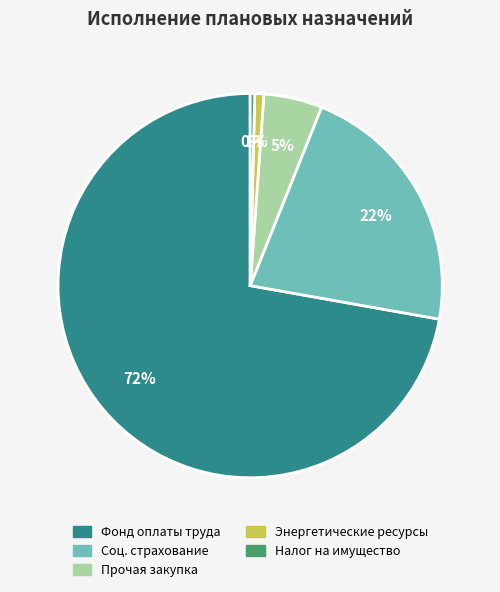

Is there a majority slice in this chart?

Yes